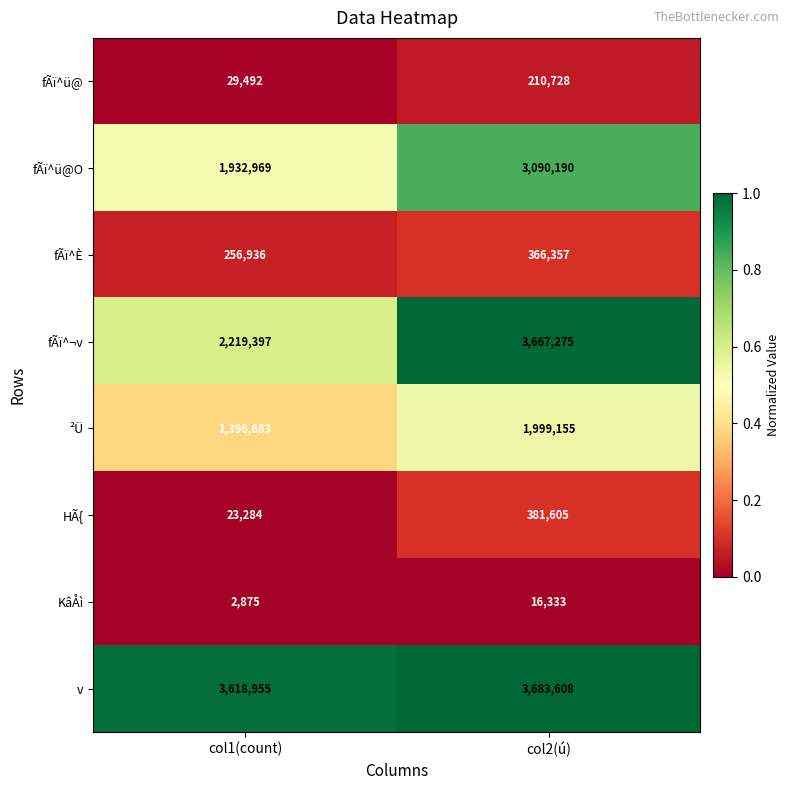

What value does the KâÅì series have at col1(count)?

2875